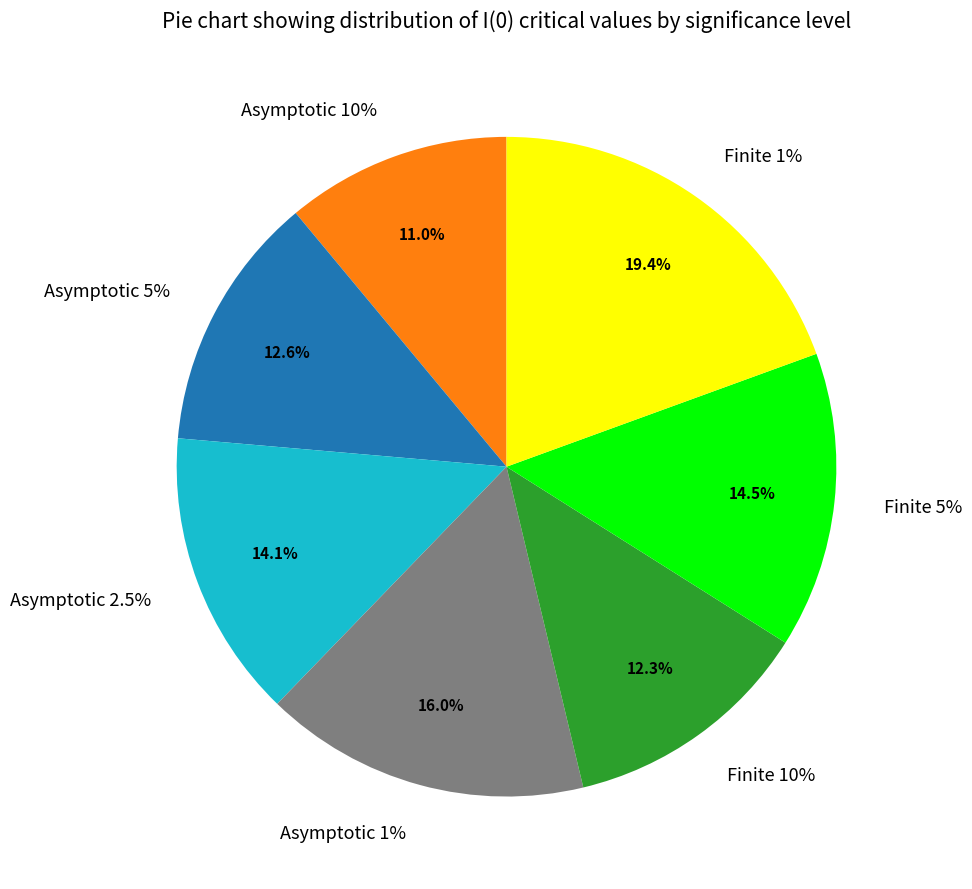

To the nearest percent, what is the difference between the largest and smallest slice percentages?

8%